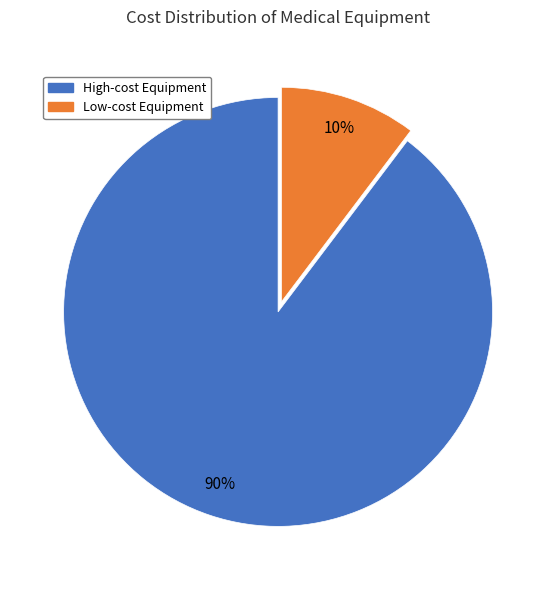

Is there any slice that represents more than half of the pie?

Yes